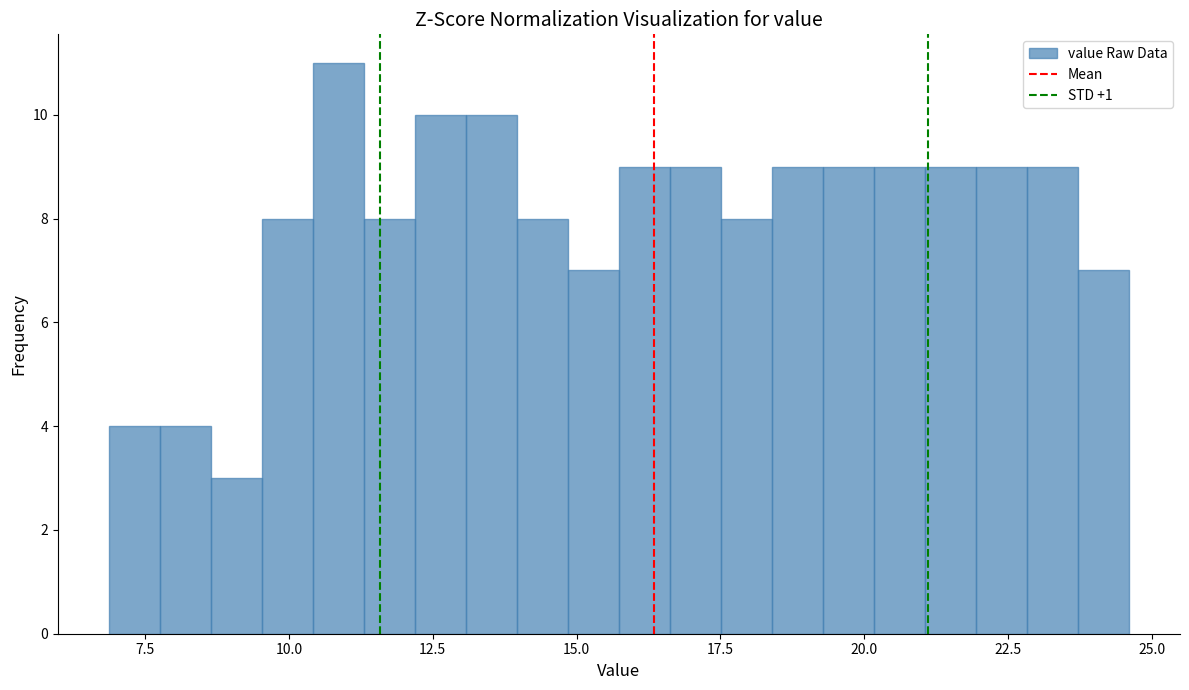

Read against the x-axis, roughly where is the centre of the tallest bar?

11.0